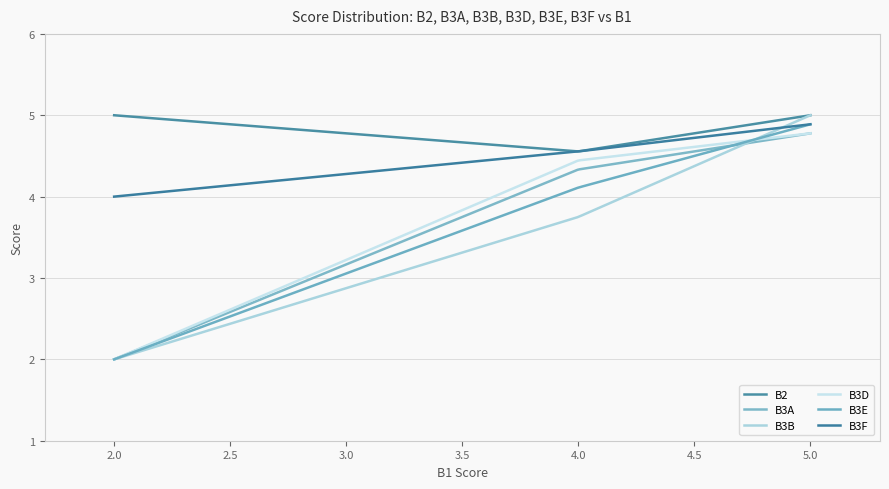

Does the chart have visible grid lines?

Yes